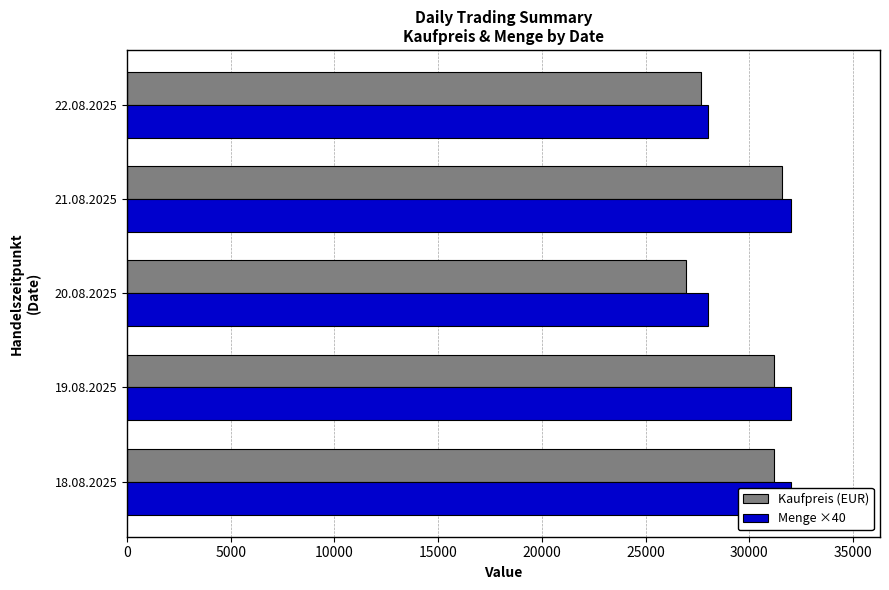

What is the maximum value shown in the chart?

32000.0